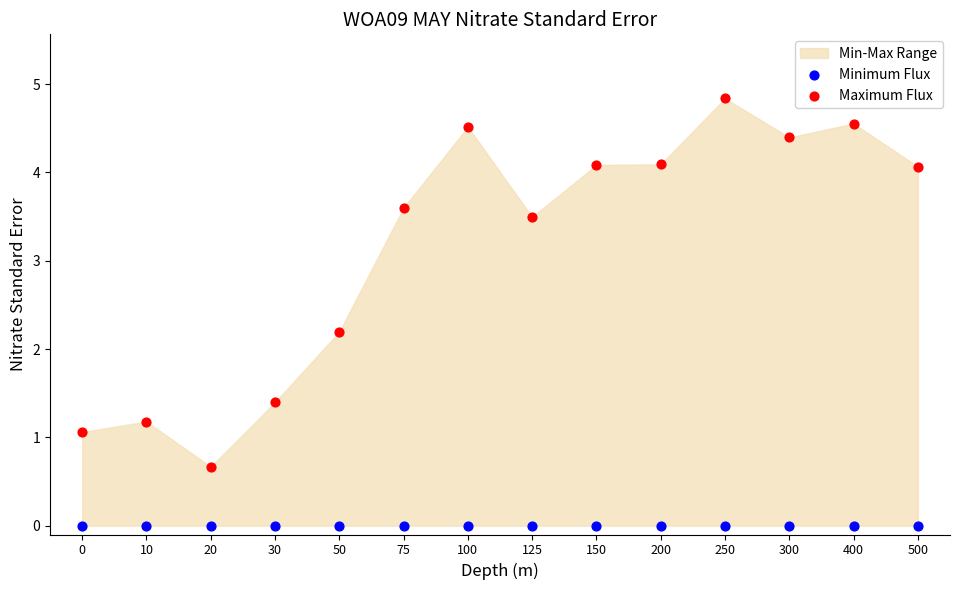

Which series contains the lowest Y value?

Minimum Flux